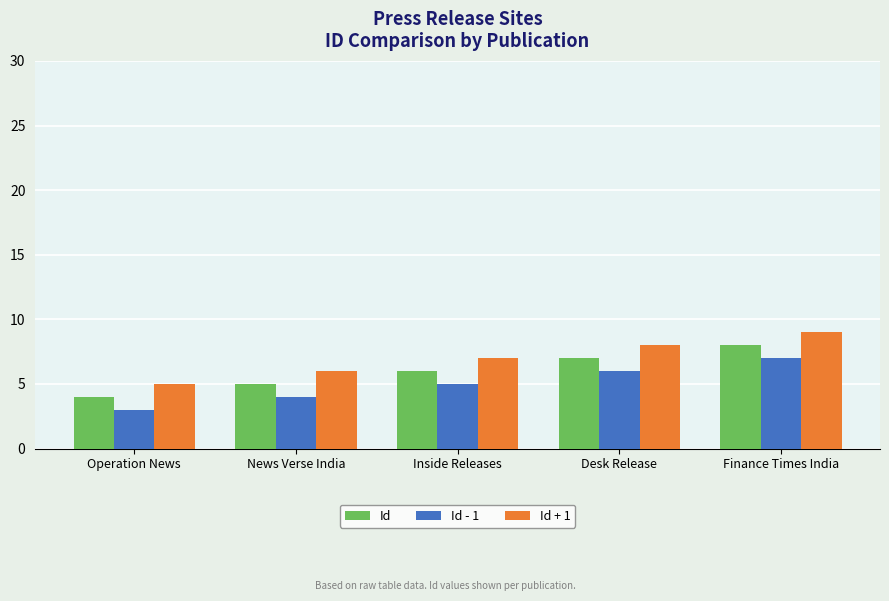

What is the difference between the maximum and second lowest values in the Id series?

3